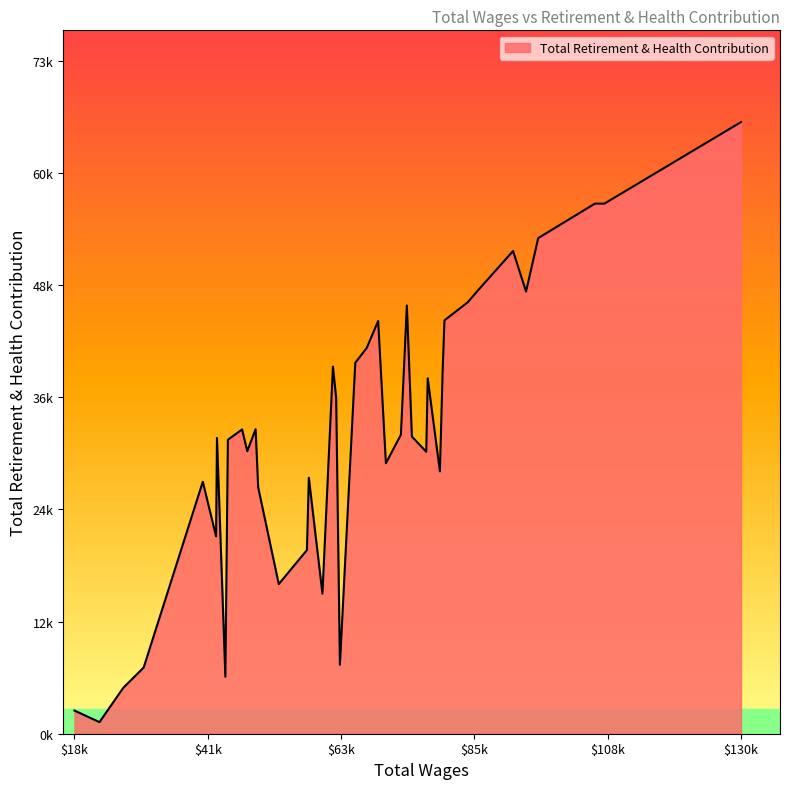

Is this an area chart (filled region under the line)?

Yes